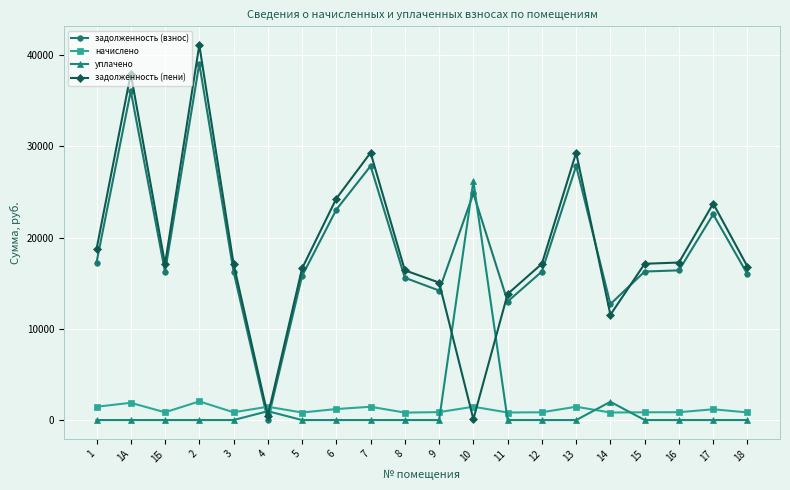

List the series in order of their peak value, lowest first.

начислено, уплачено, задолженность (взнос), задолженность (пени)